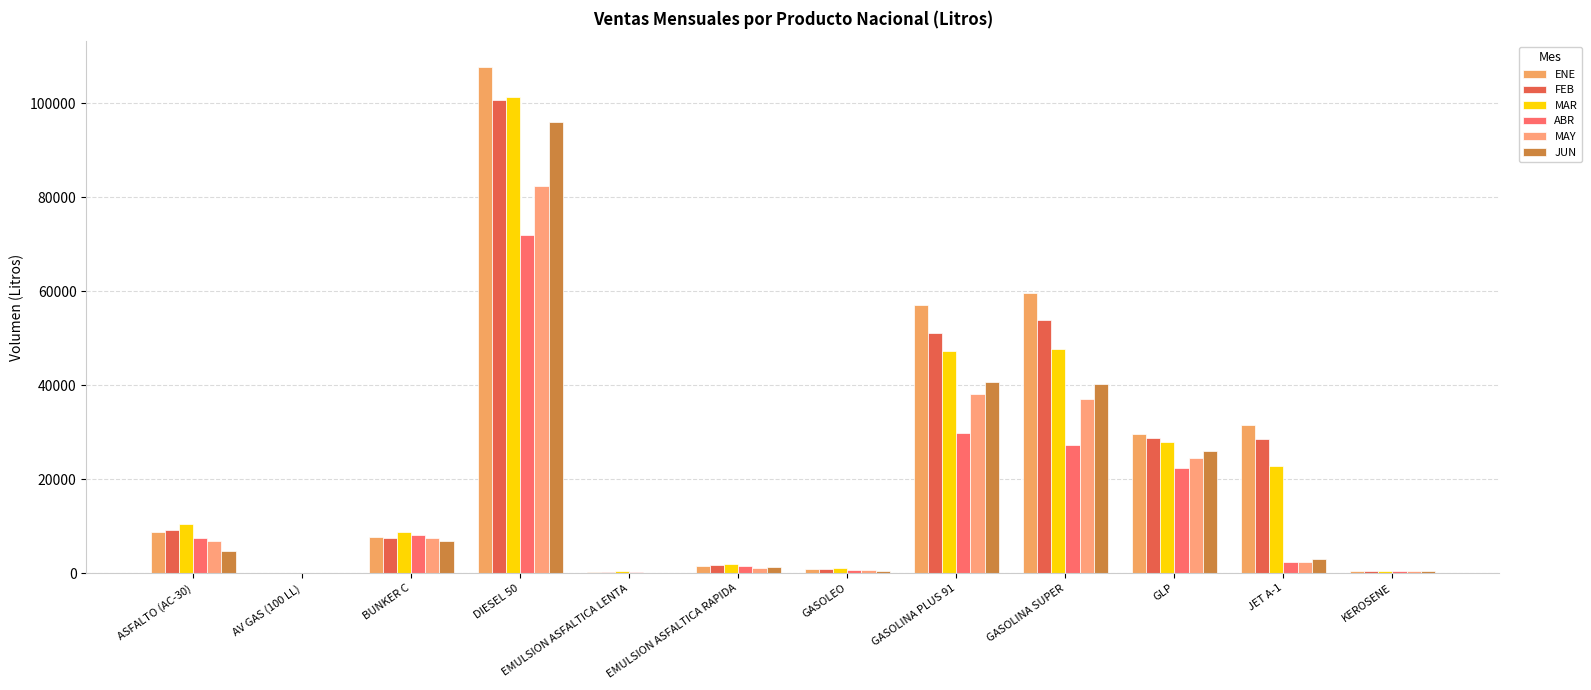

How many series are shown in this chart?

6